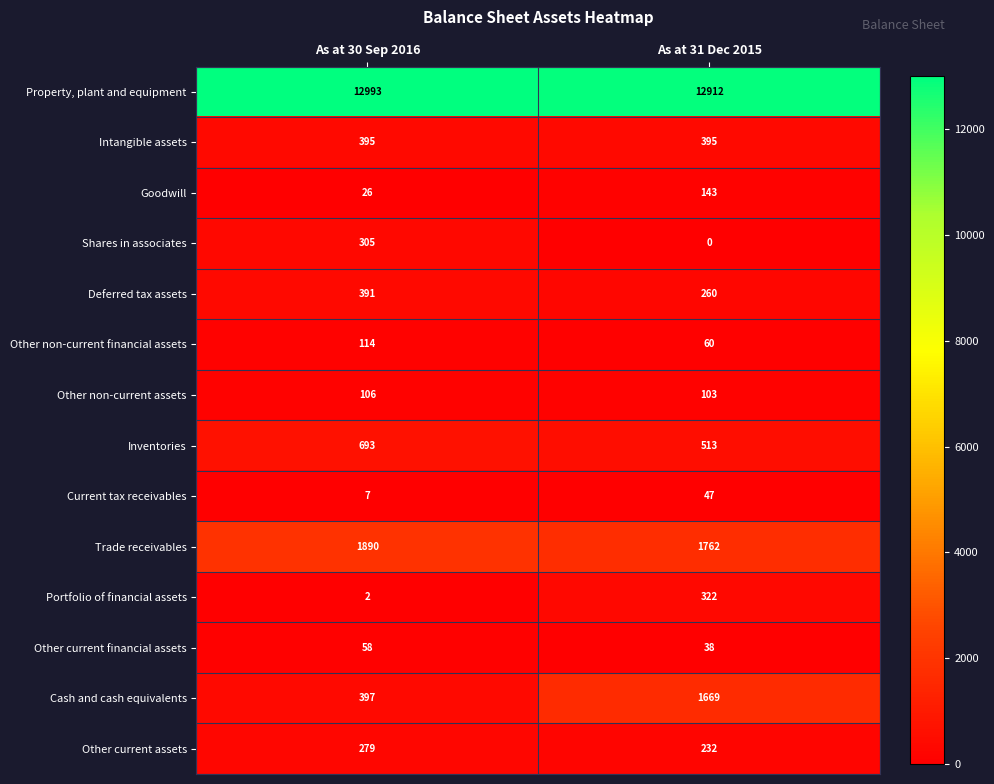

Is it true that Deferred tax assets equals 344 at As at 31 Dec 2015?

False